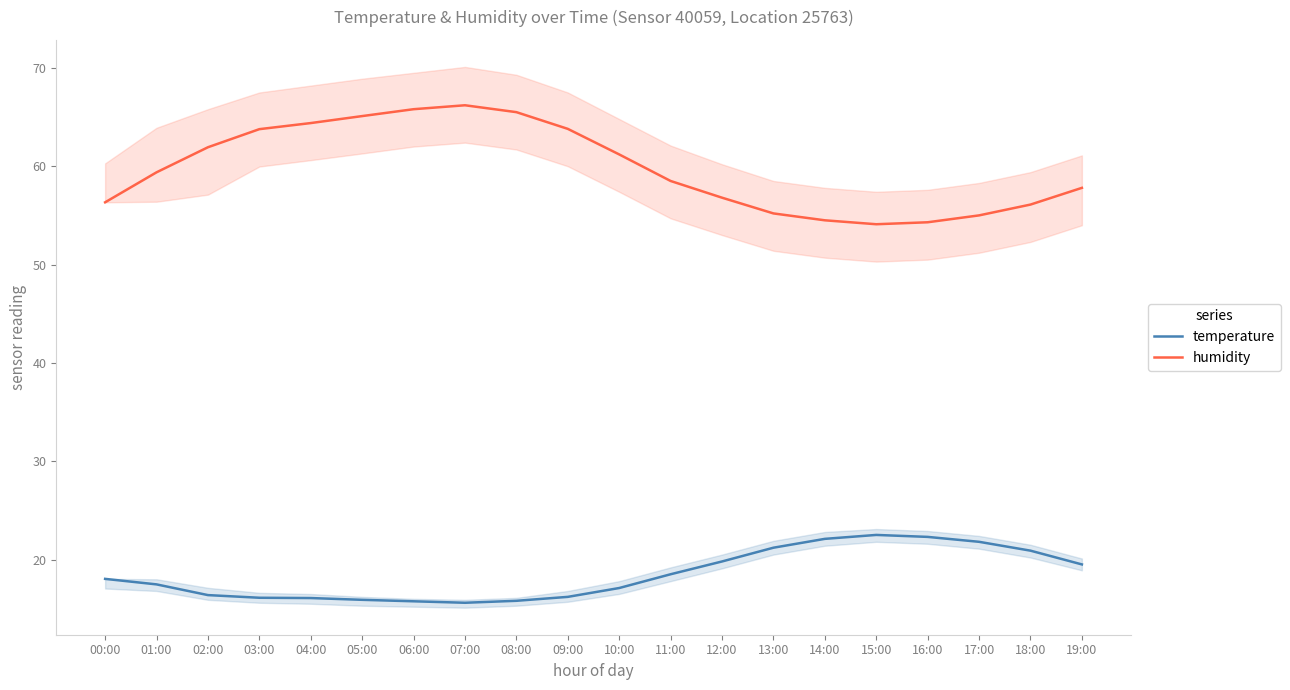

What is the sum of all humidity values?

1195.7